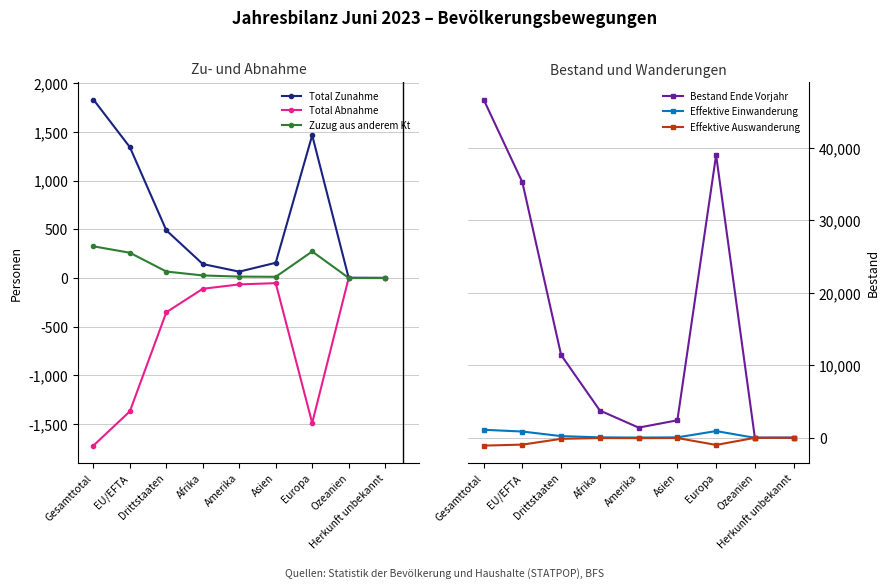

What is the difference between the maximum and minimum values in the Zuzug aus anderem Kt series?

325